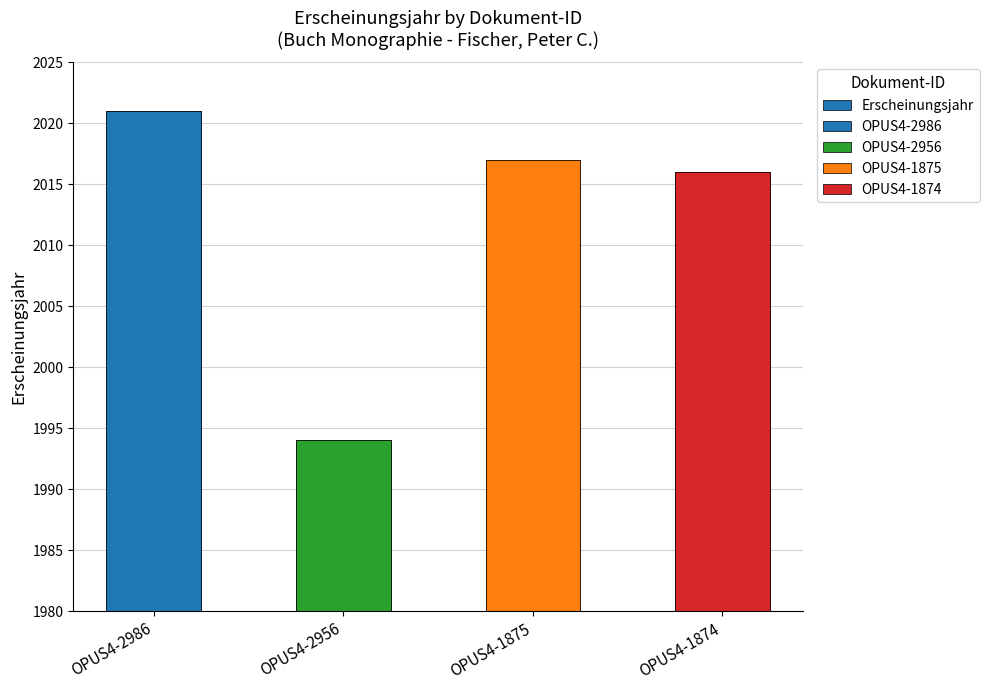

List the labels in order of value, largest first.

OPUS4-2986, OPUS4-1875, OPUS4-1874, OPUS4-2956